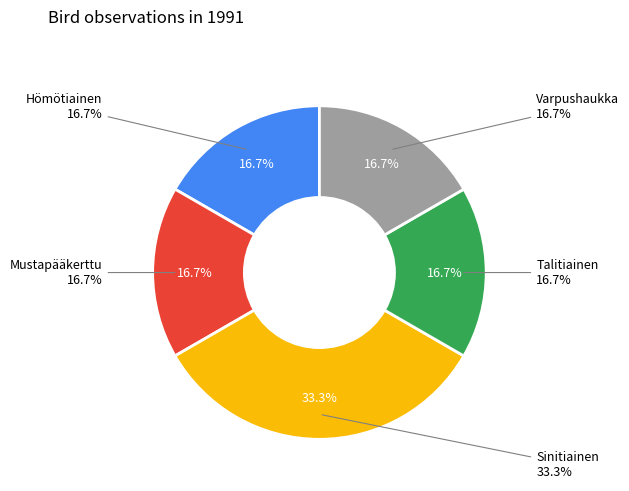

Which category has the smallest portion of the pie?

Hömötiainen